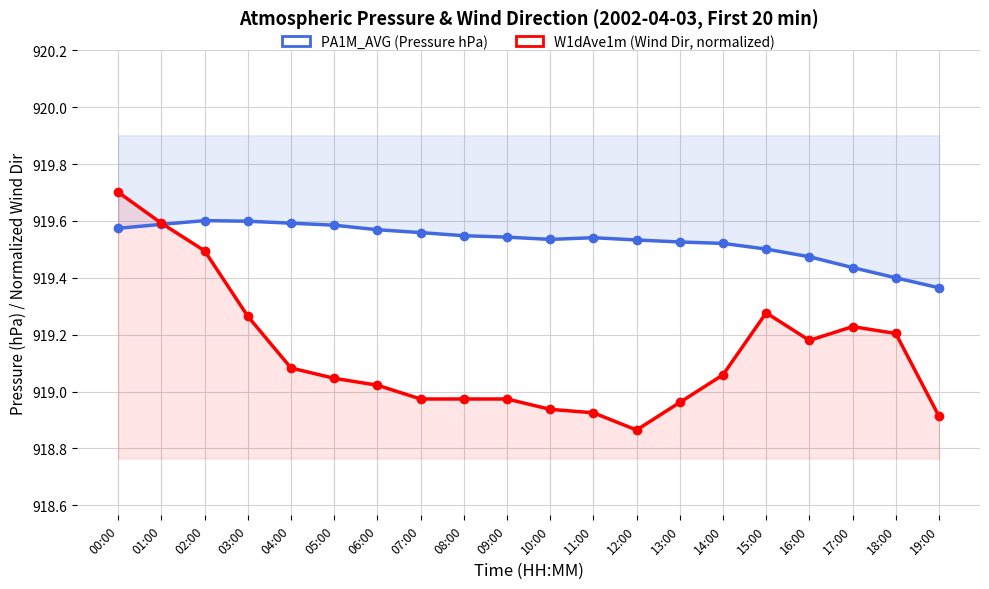

How many values in the W1dAve1m (Wind Dir, normalized) series are below 919?

8